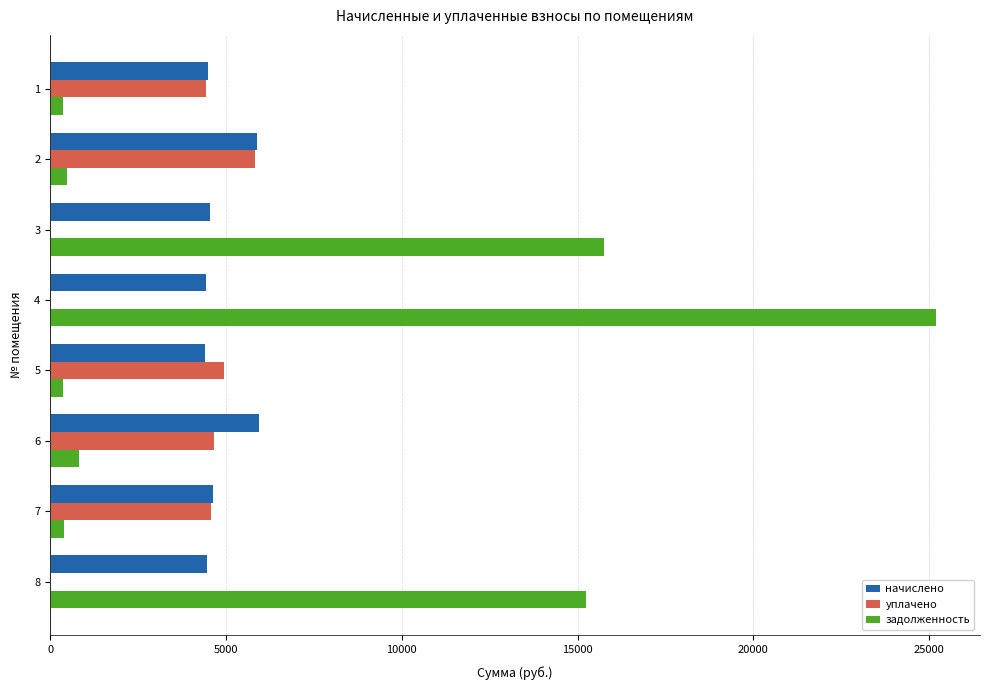

Which series changed the most between 4 and 5?

задолженность